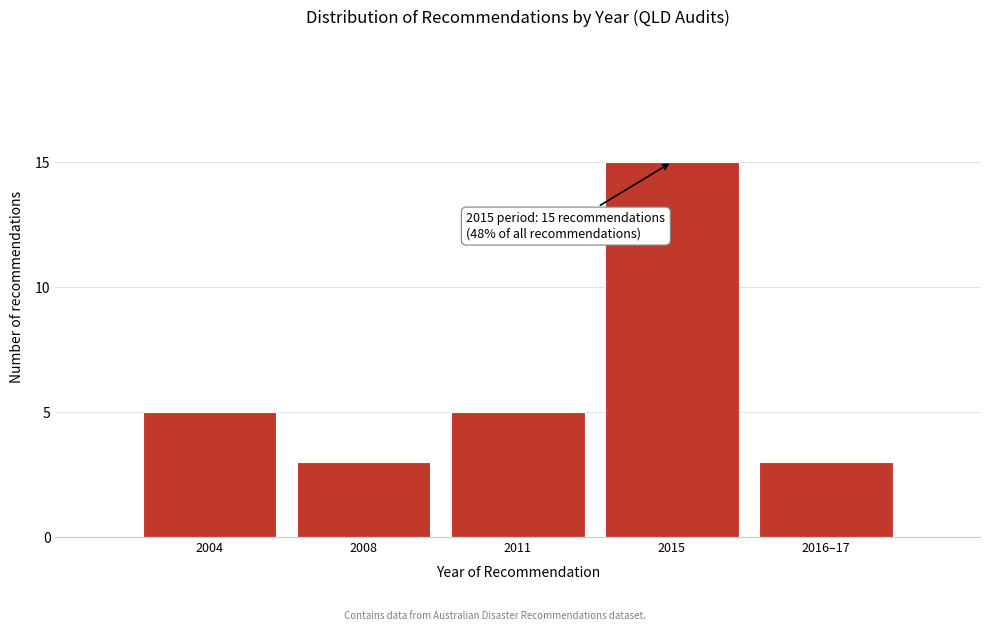

Reading left to right, list all the values displayed in this chart.

2004=5	2008=3	2011=5	2015=15	2016–17=3